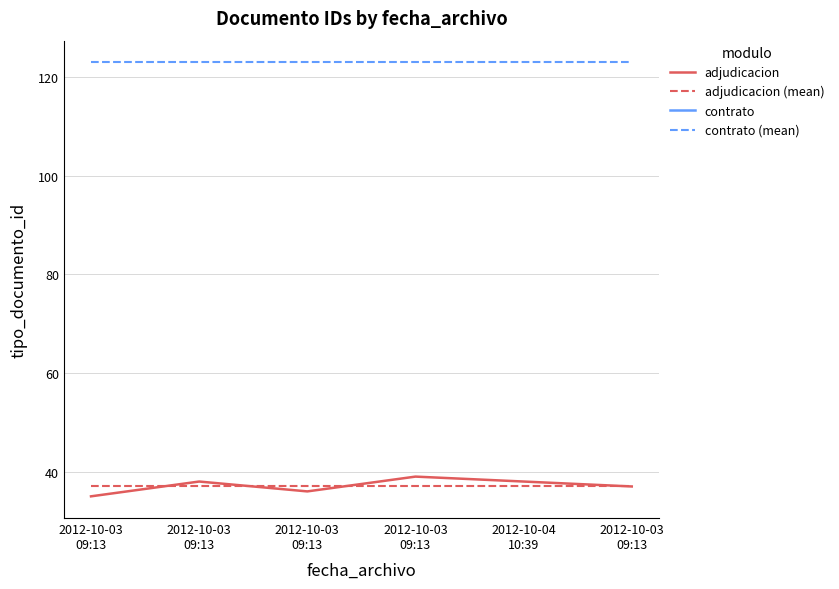

Where is the first local maximum?

2012-10-03
09:13